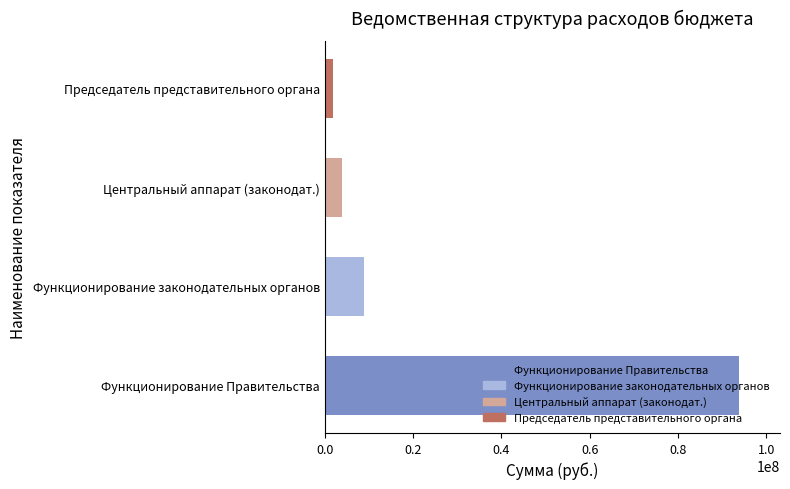

The chart shows a value of 19597972 at Функционирование Правительства. True or false?

False